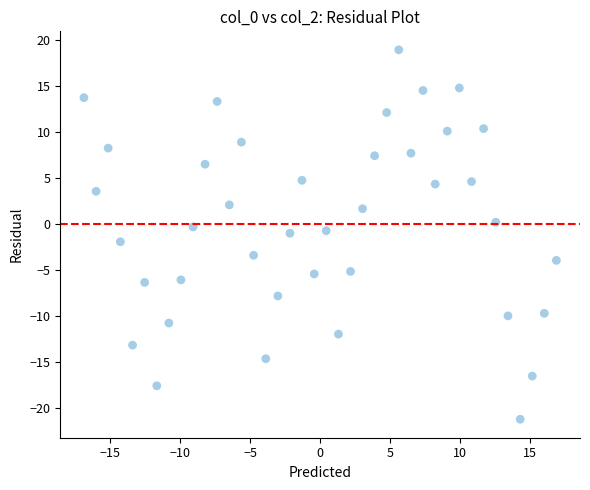

What is the range of Y values (max minus min)?

40.2